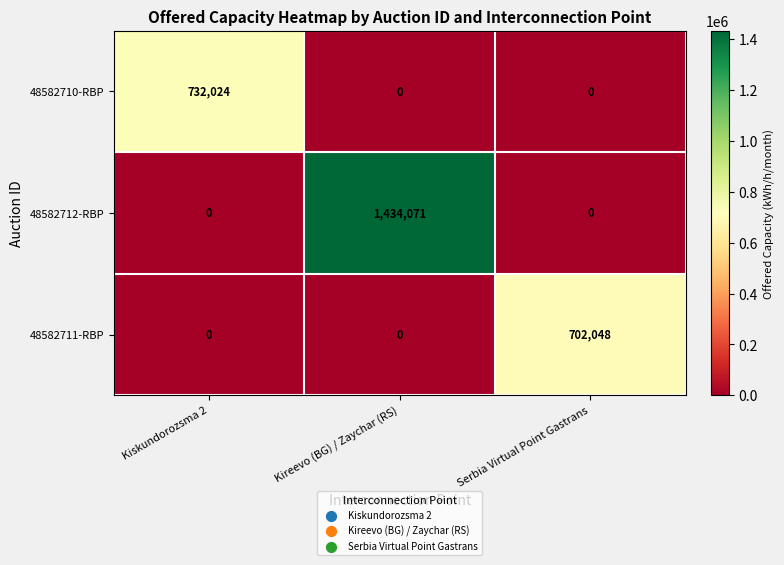

What is the difference between the 48582712-RBP values at Kireevo (BG) / Zaychar (RS) and Serbia Virtual Point Gastrans?

1434071